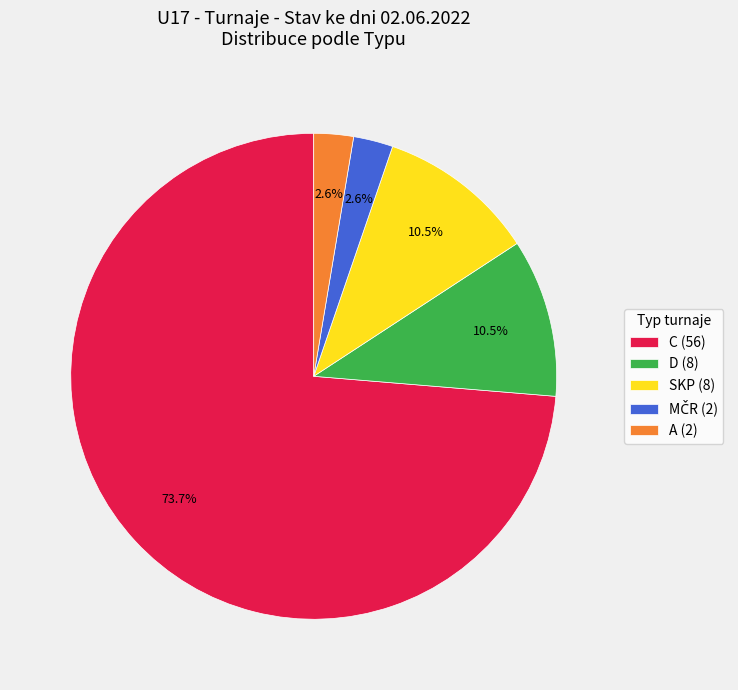

Count the number of slices in the pie.

5